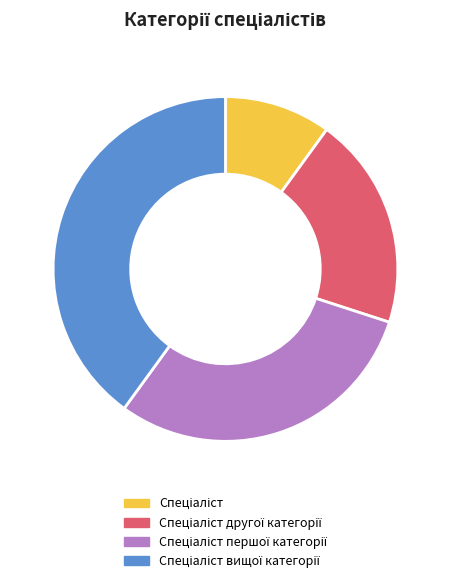

Is there a majority slice in this chart?

No